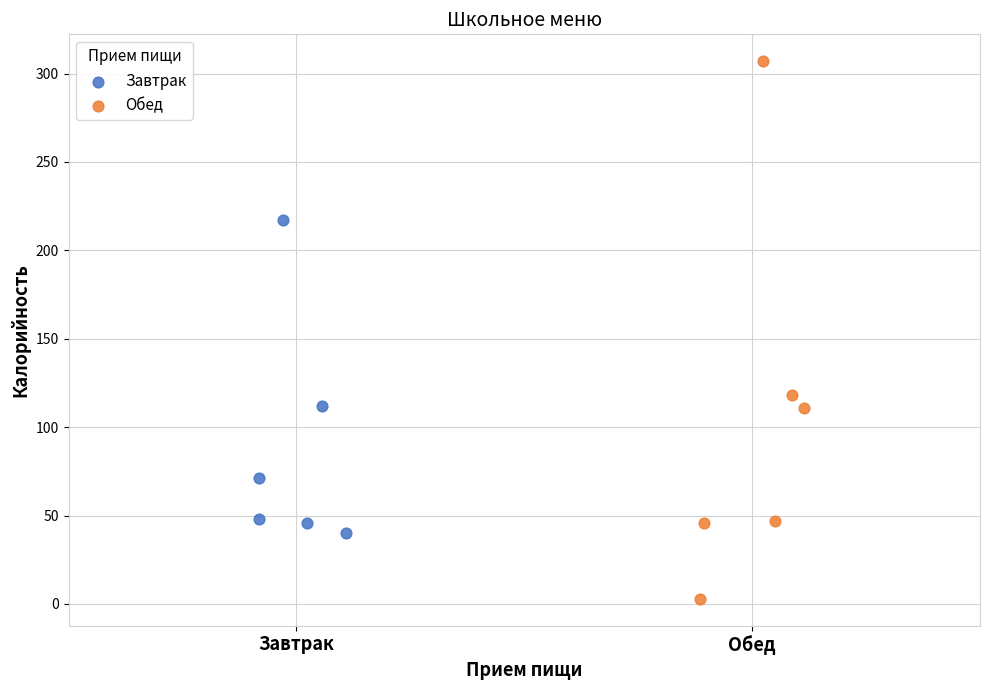

Which series has the widest spread of Y values?

Обед